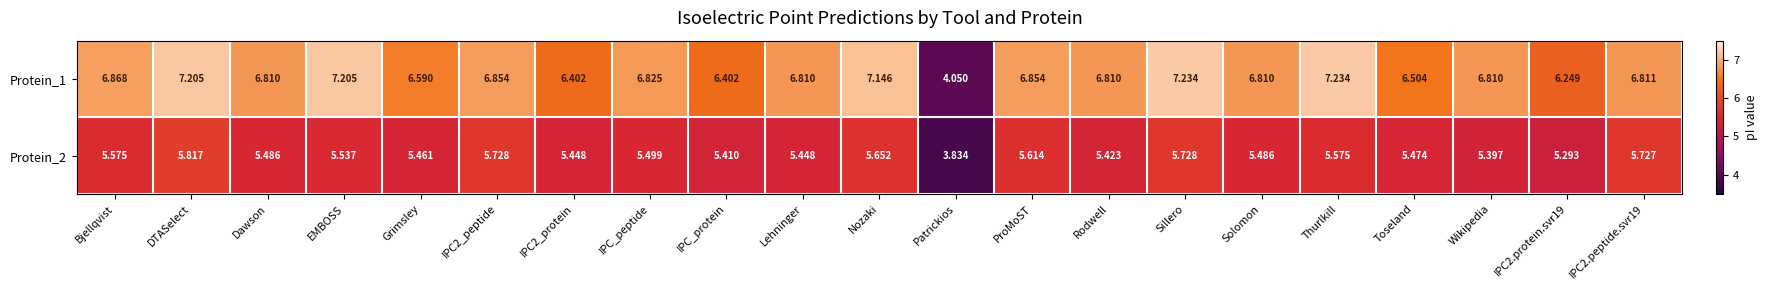

Which label corresponds to the smallest value in the chart?

Patrickios